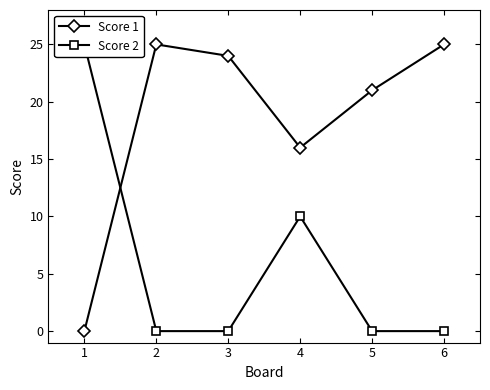

What is the difference between the Score 1 values at 1 and 4?

16